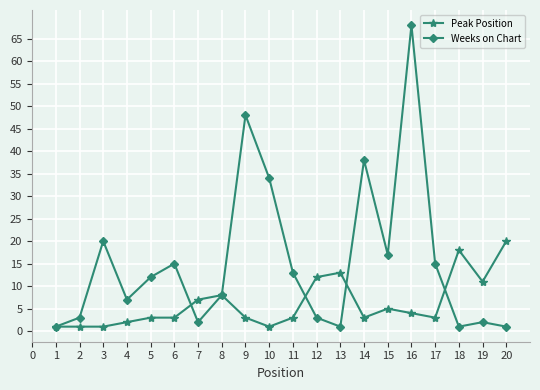

Which series has the widest spread of values?

Weeks on Chart